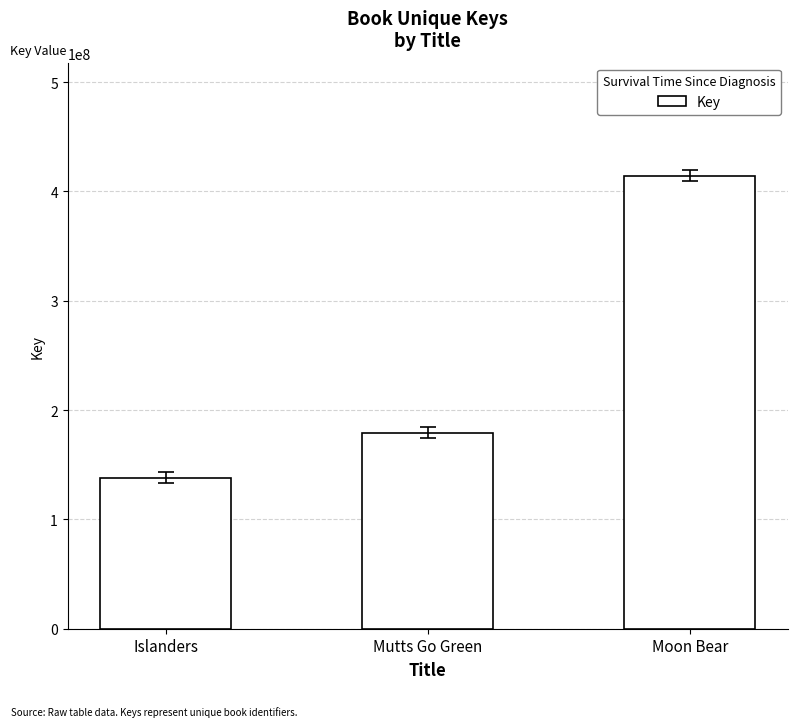

List the labels in order of value, smallest first.

Islanders, Mutts Go Green, Moon Bear